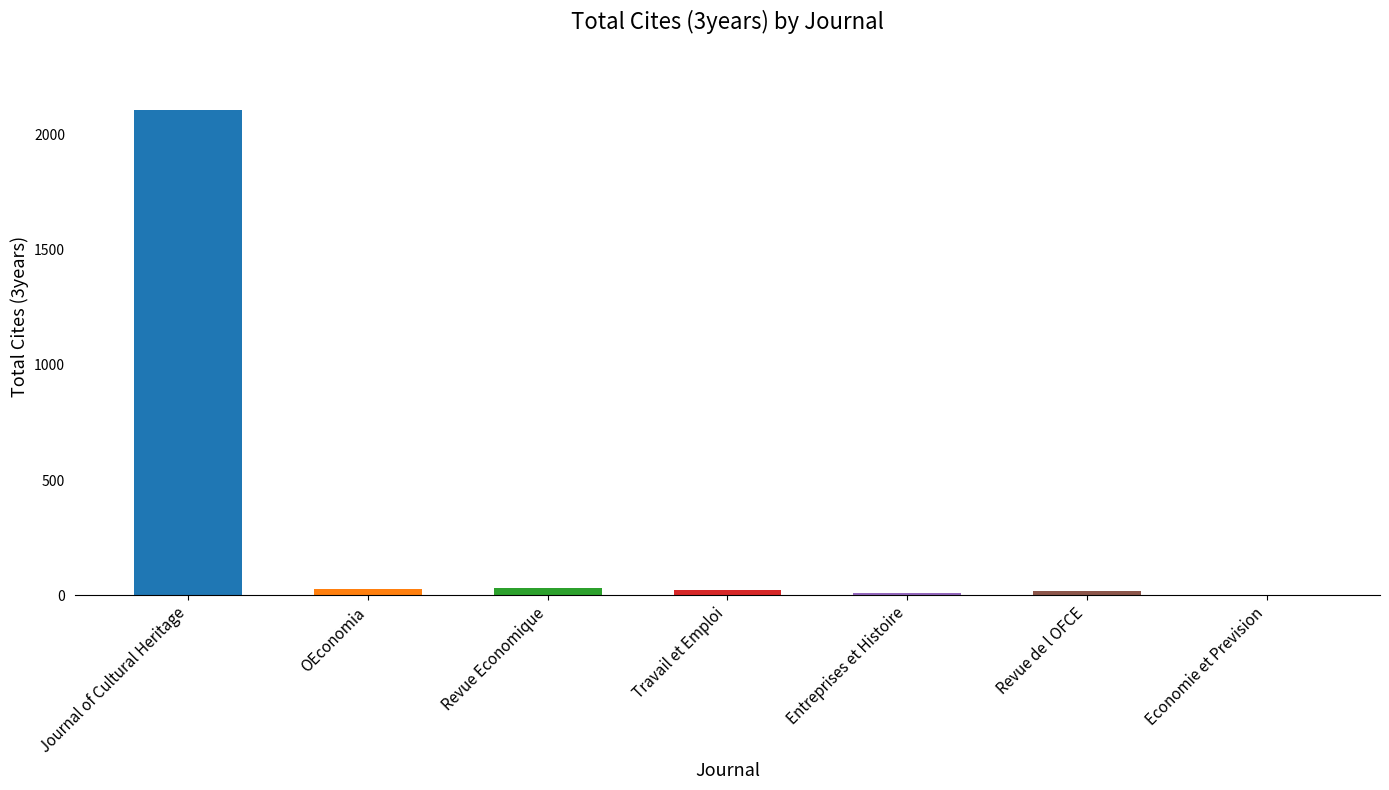

What is the sum of all values?

2221